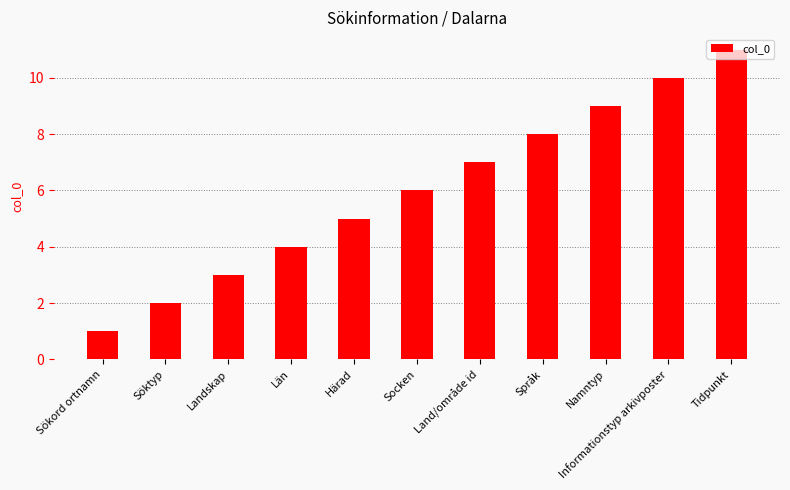

How many bars are there in total?

11